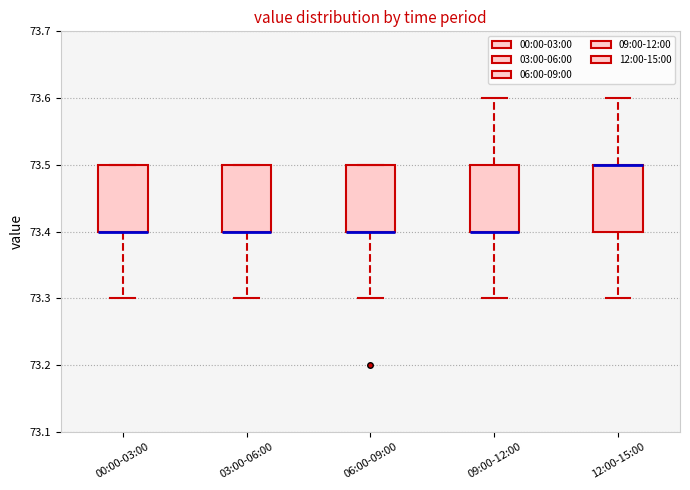

Reading left to right, read every box against the y-axis: the position of its median line, the range the box covers, and the ends of its whiskers. The values are not printed on the chart, so give them approximately, as read against the axis.

00:00-03:00: median 73.4 (drawn on the box's lower edge), box 73.4 to 73.5, whiskers 73.3 to 73.5
03:00-06:00: median 73.4 (drawn on the box's lower edge), box 73.4 to 73.5, whiskers 73.3 to 73.5
06:00-09:00: median 73.4 (drawn on the box's lower edge), box 73.4 to 73.5, whiskers 73.3 to 73.5
09:00-12:00: median 73.4 (drawn on the box's lower edge), box 73.4 to 73.5, whiskers 73.3 to 73.6
12:00-15:00: median 73.5 (drawn on the box's upper edge), box 73.4 to 73.5, whiskers 73.3 to 73.6